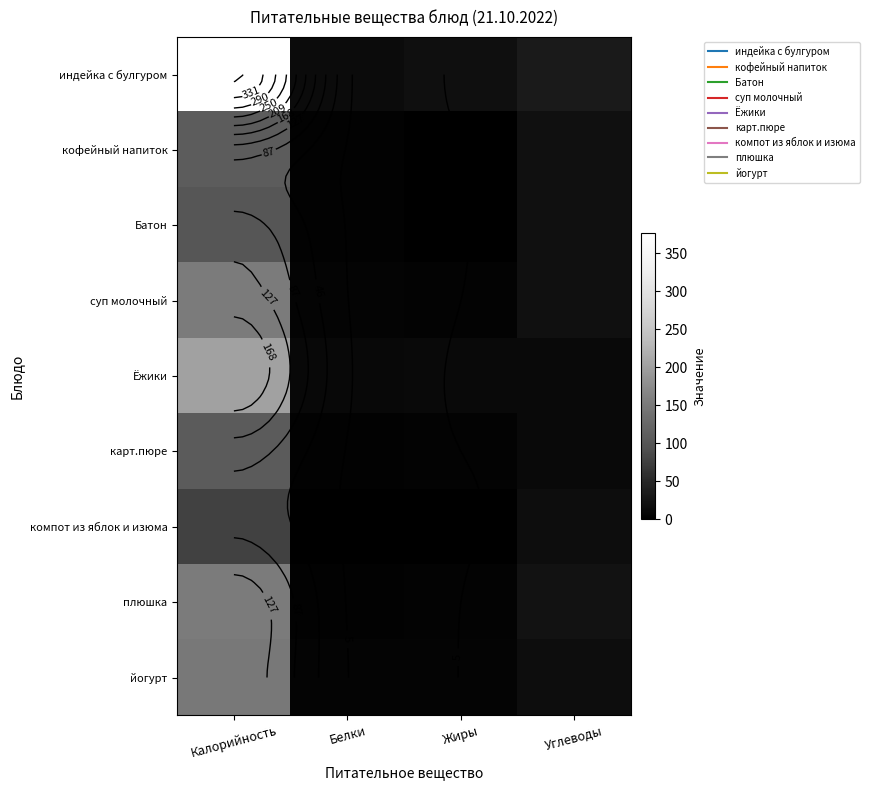

What is the greatest value displayed?

377